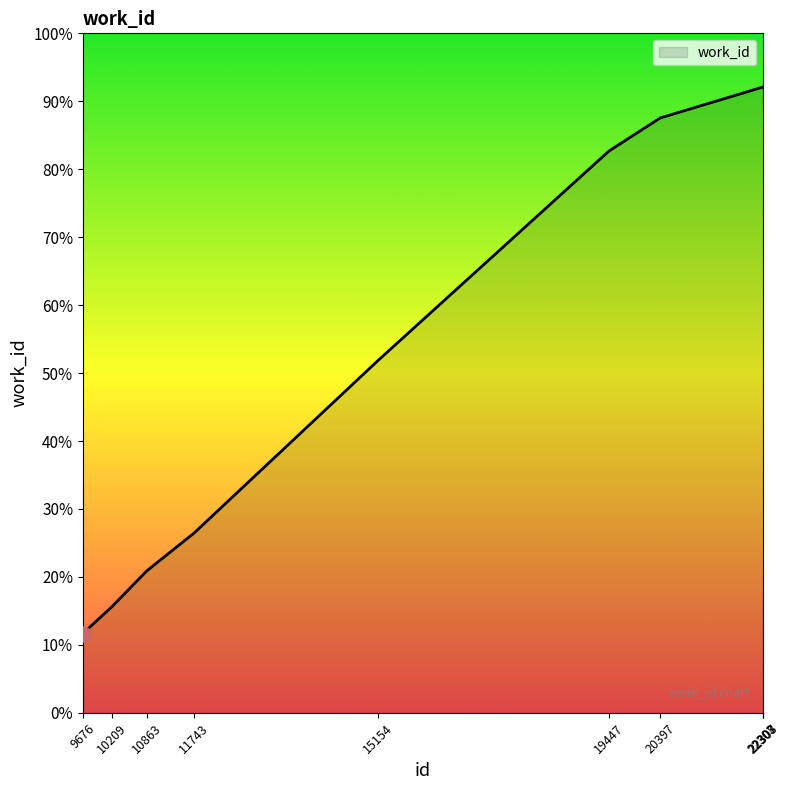

Does the chart have visible grid lines?

No